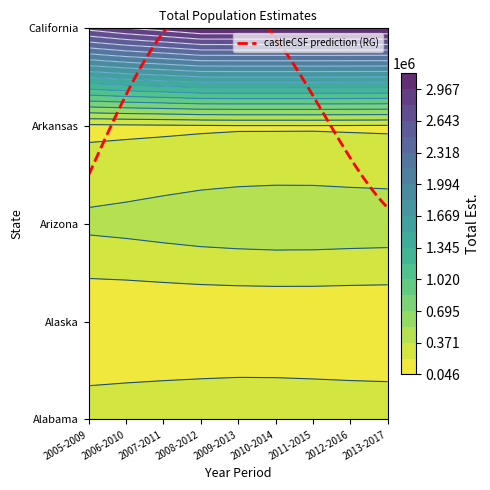

Where is Alaska nearest to the value 48806?

2012-2016